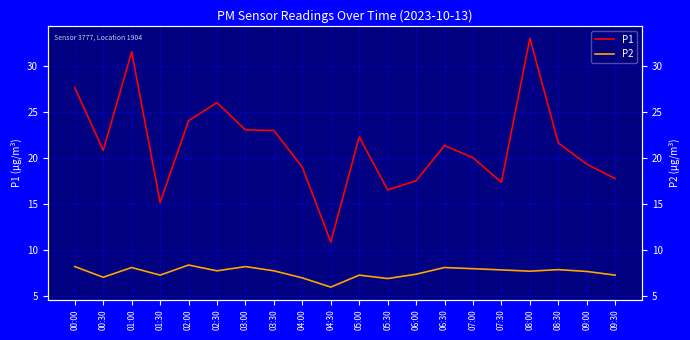

What is the value of the P1 point at the 13th from the left?

17.6